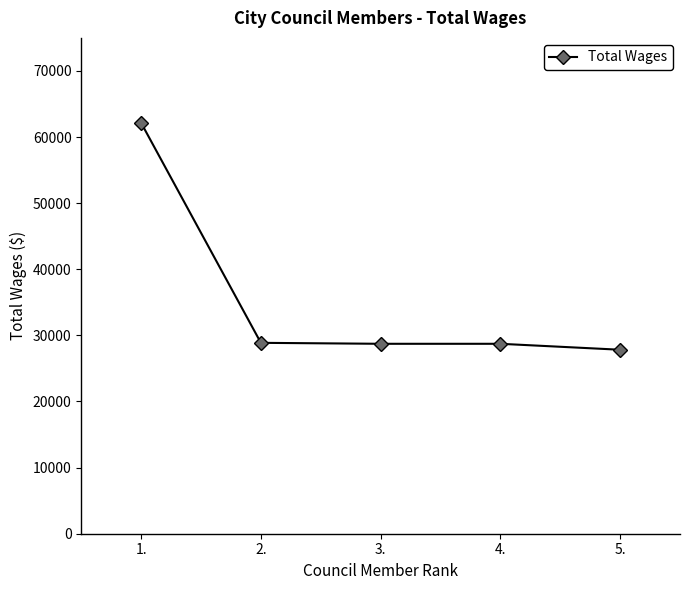

Approximately how many times larger is the value at 4. compared to 3.?

1.0